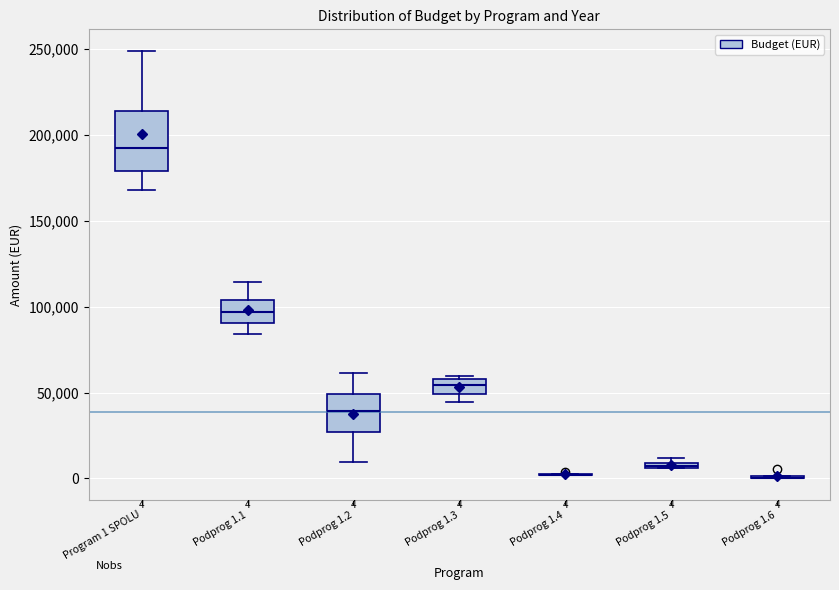

Comparing the boxes themselves (not the whiskers), which one is the tallest?

Program 1 SPOLU